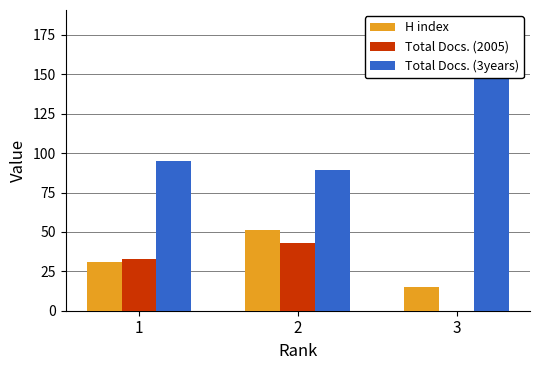

Does the chart contain stacked bars?

No